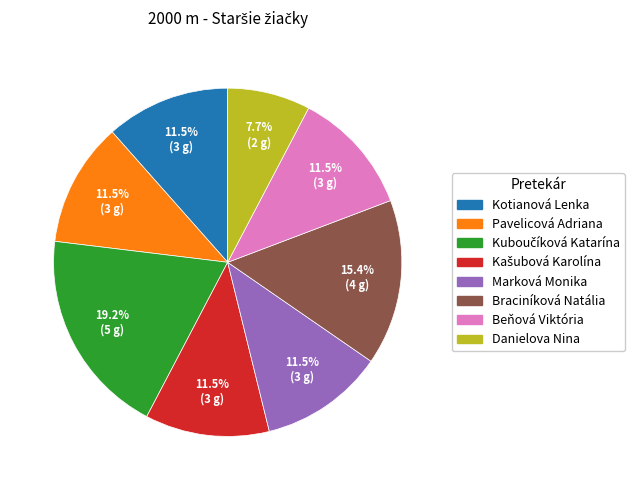

Which has a higher value, Kotianová Lenka or Braciníková Natália?

Braciníková Natália